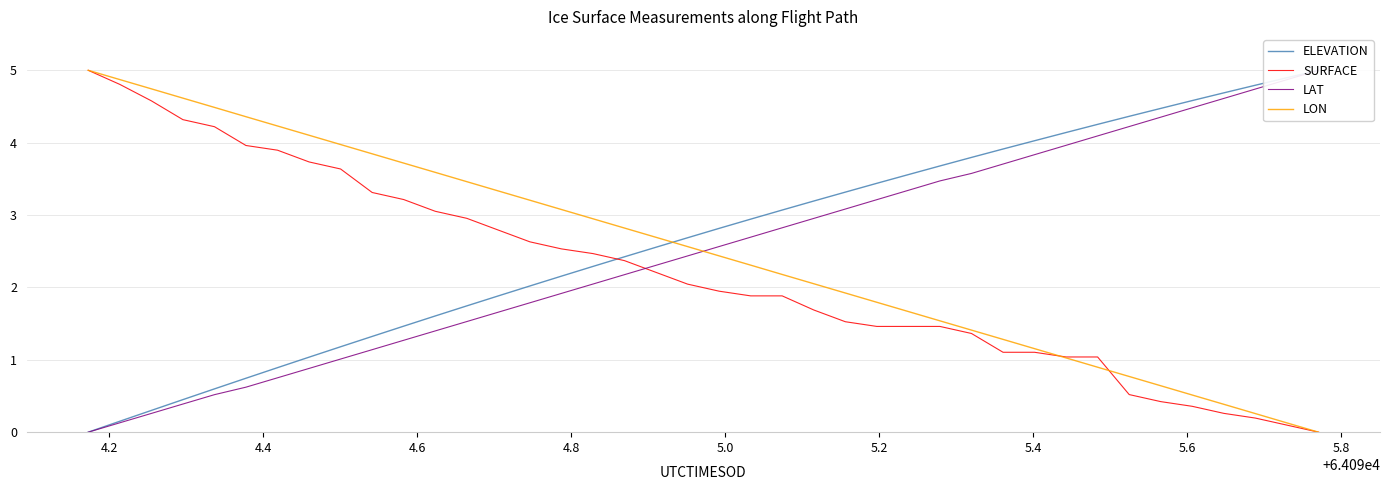

Which has a higher value, 4.2 or 4.4?

4.4